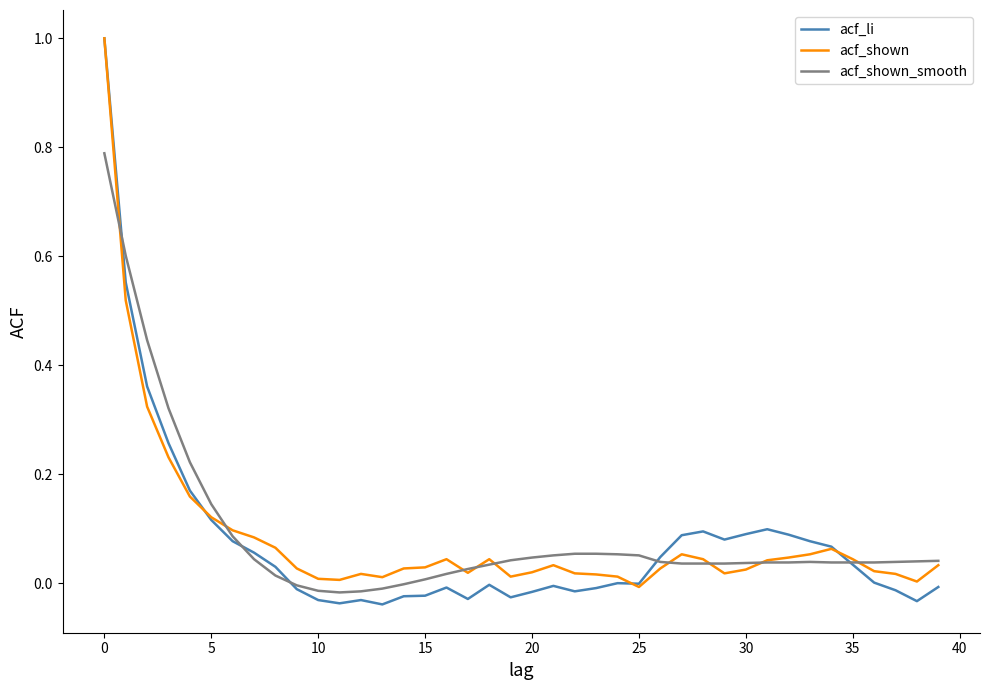

What is the greatest value displayed?

1.0